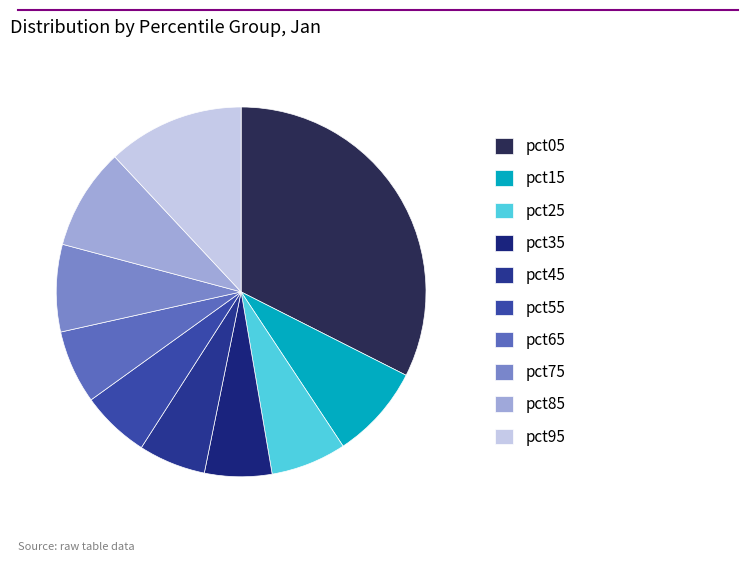

How many slices are in this pie chart?

10